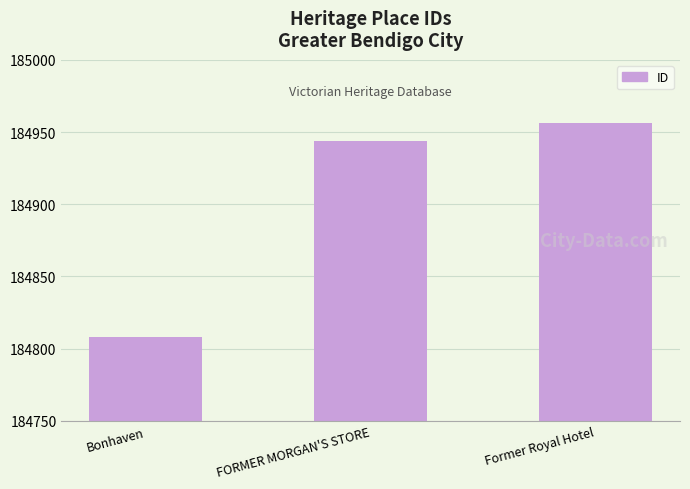

What position from the left is FORMER MORGAN'S STORE?

2